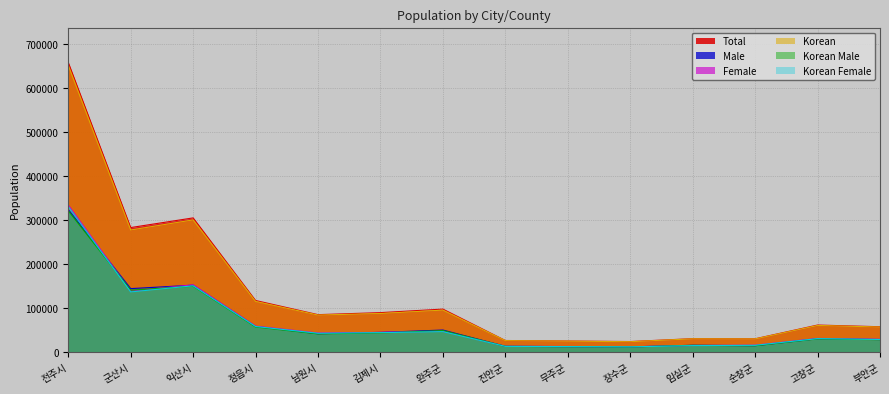

Between 김제시 and 고창군, which is larger?

김제시